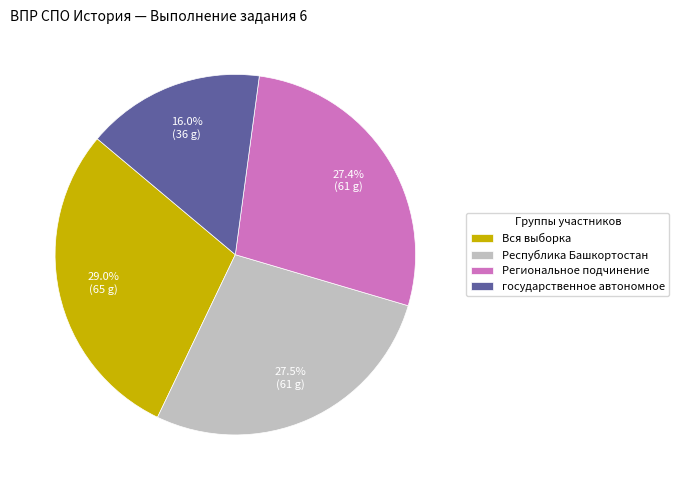

True or false: государственное автономное accounts for 16% of the total.

True